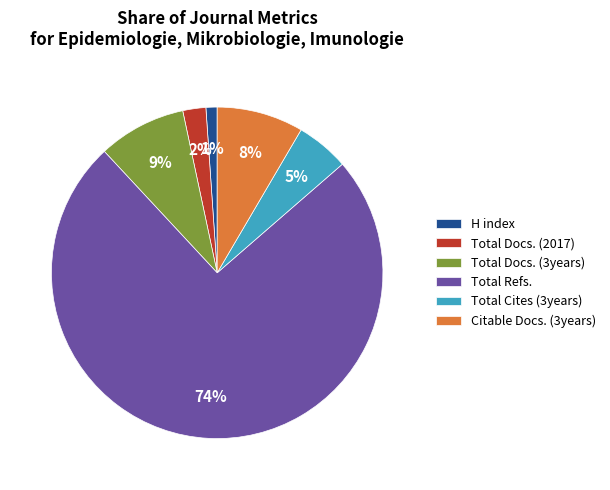

What percentage is the Total Cites (3years) slice, to the nearest percent?

5%